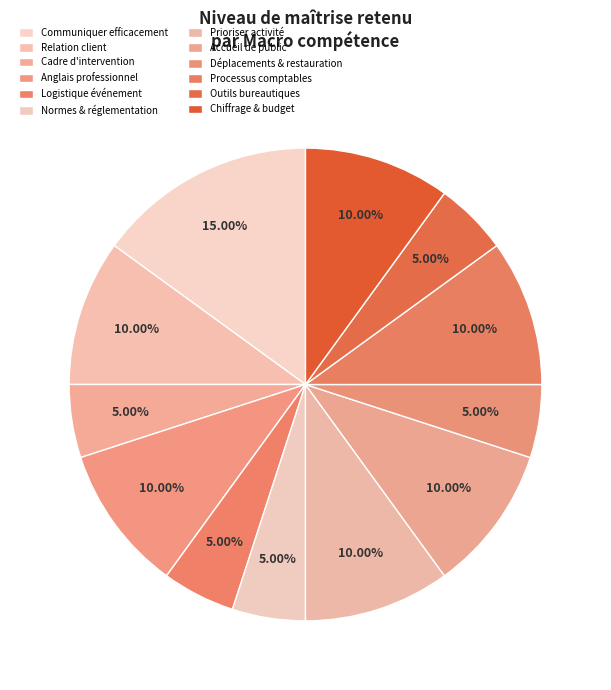

How many slices are in this pie chart?

12